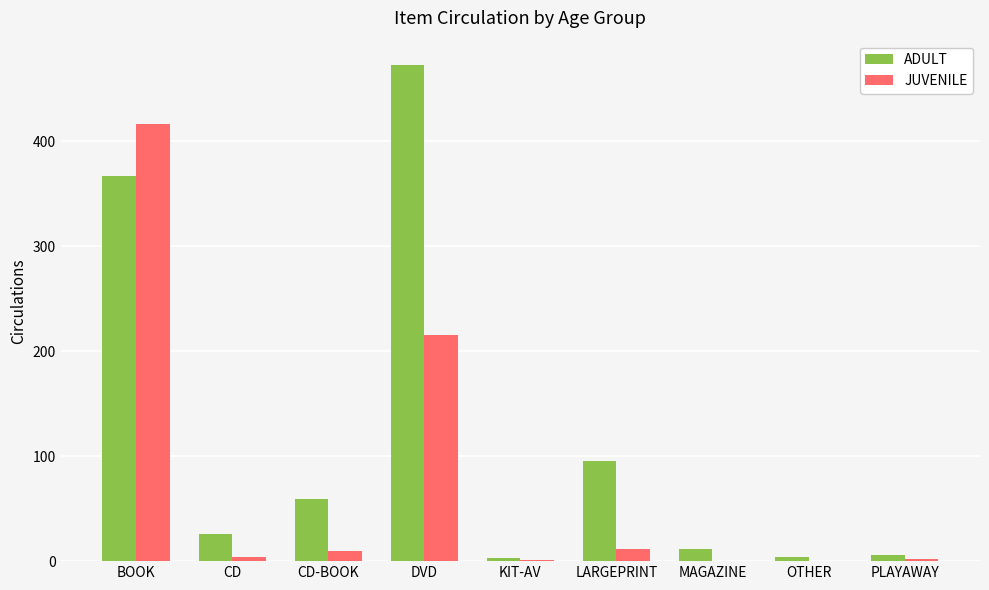

At which category is the sum across all series the highest?

BOOK